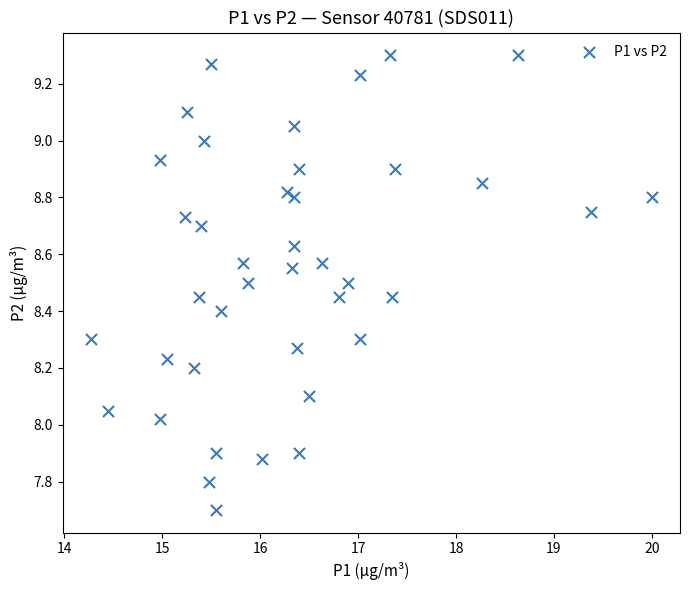

What is the range of X values (max minus min)?

5.7